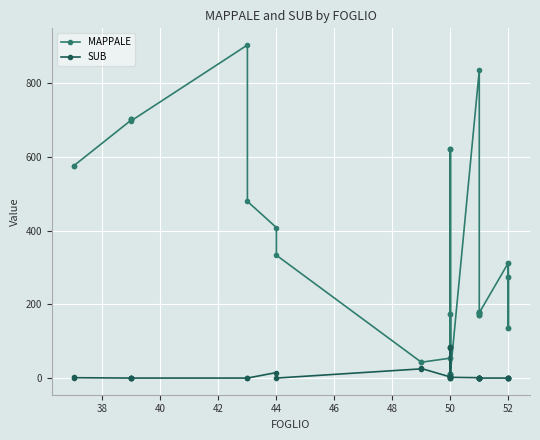

What are all the series names shown in the legend?

MAPPALE, SUB